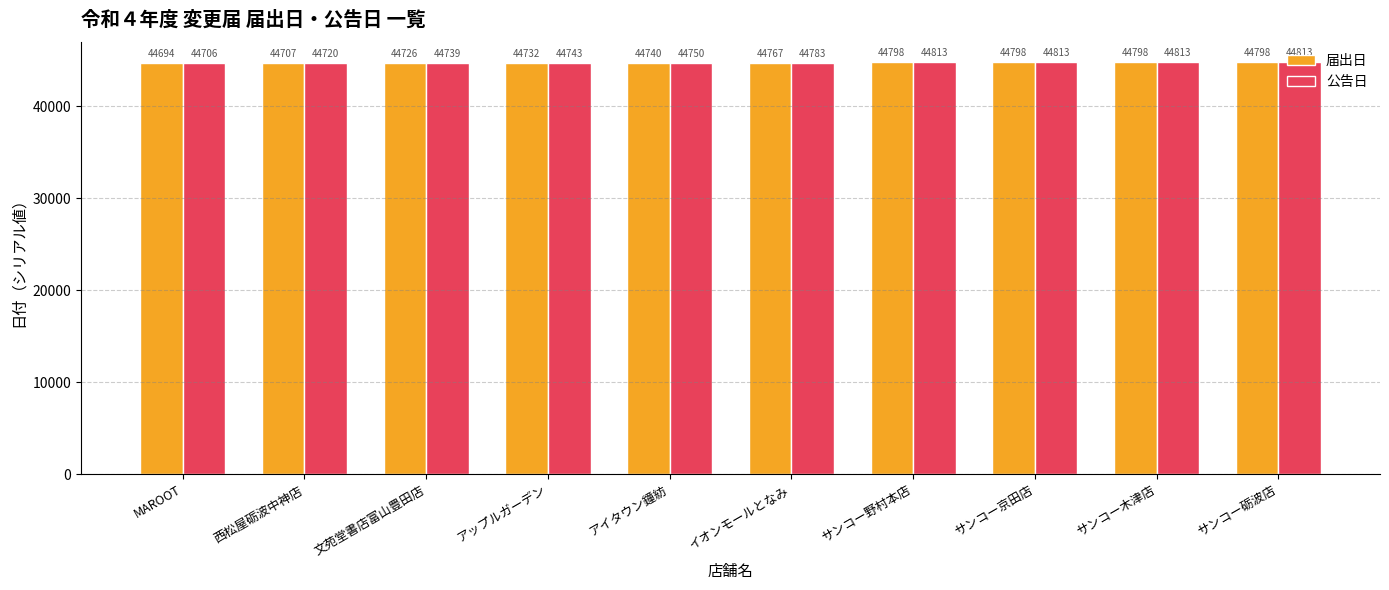

At how many categories does at least one series exceed 44799?

4